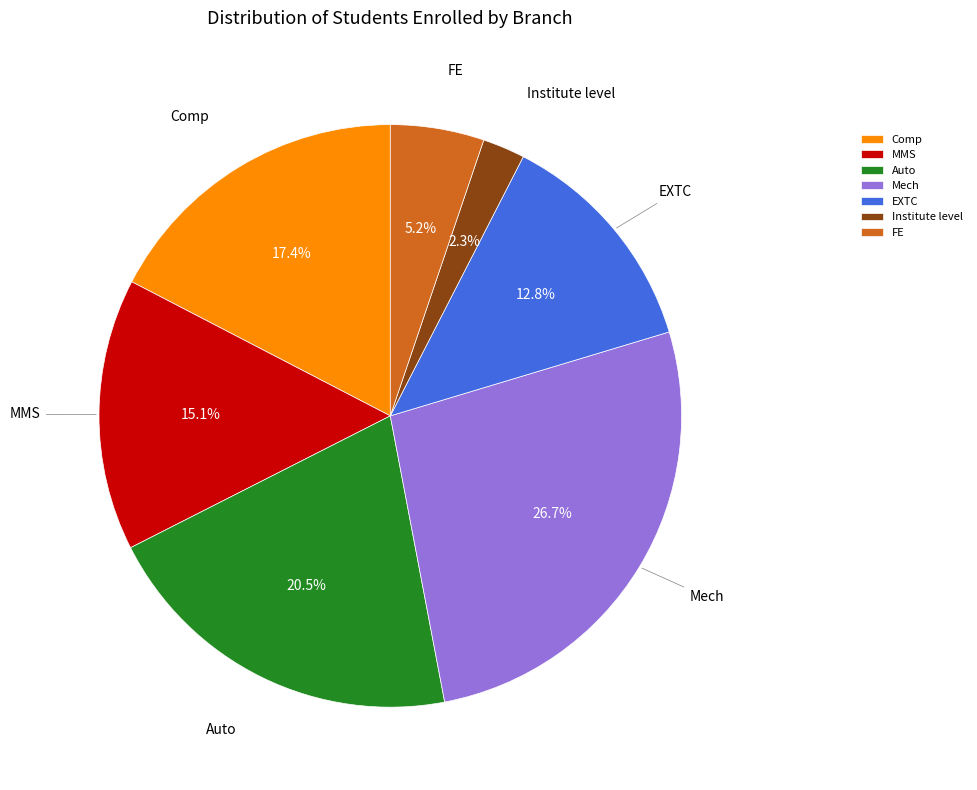

What percentage do Comp and Institute level together represent?

19.7%